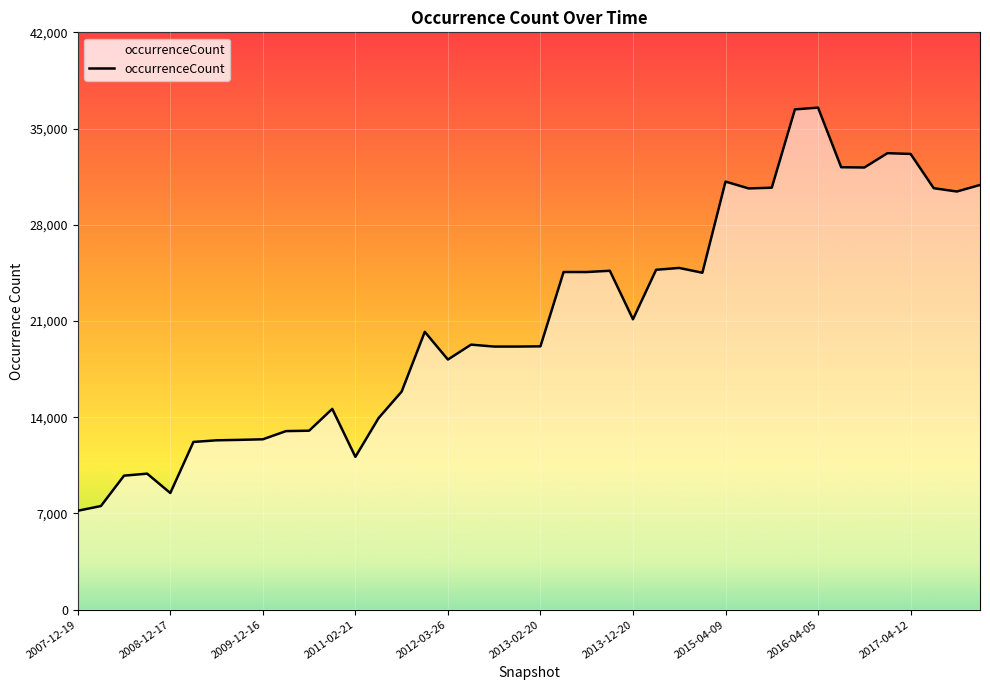

What is the maximum value shown in the chart?

36522